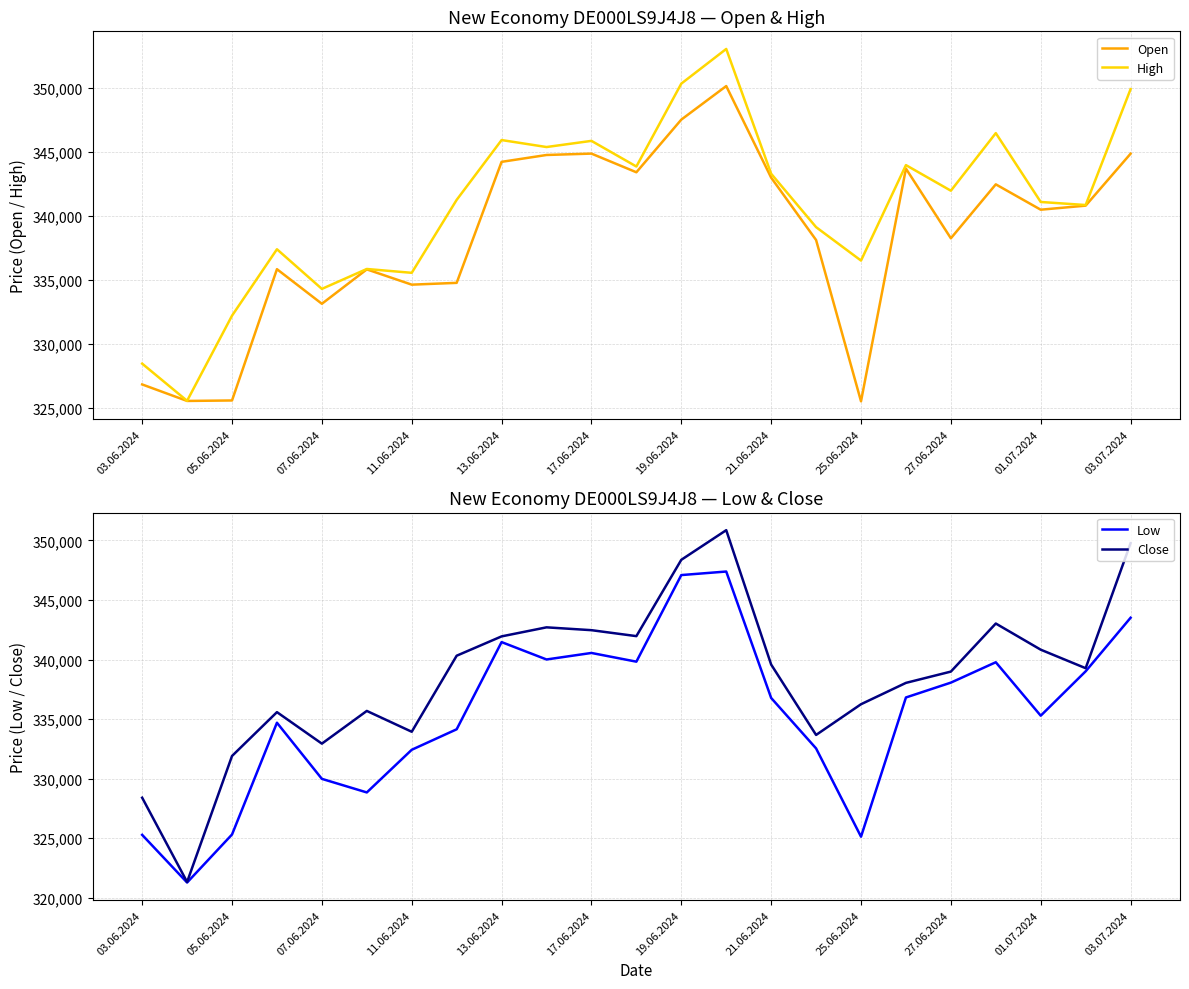

How many series are shown in this chart?

4